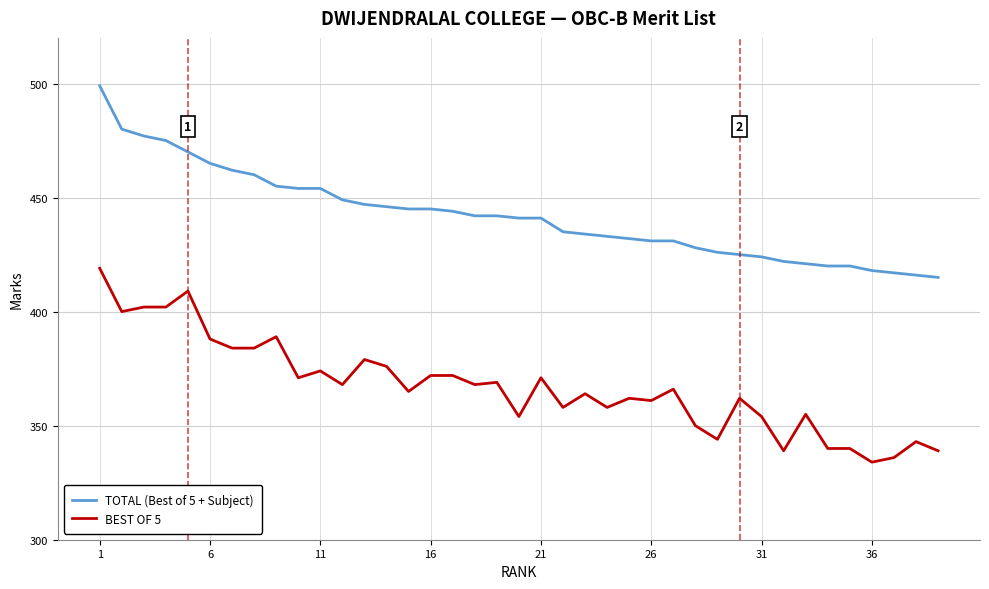

What is the difference between the maximum and minimum values in the BEST OF 5 series?

85